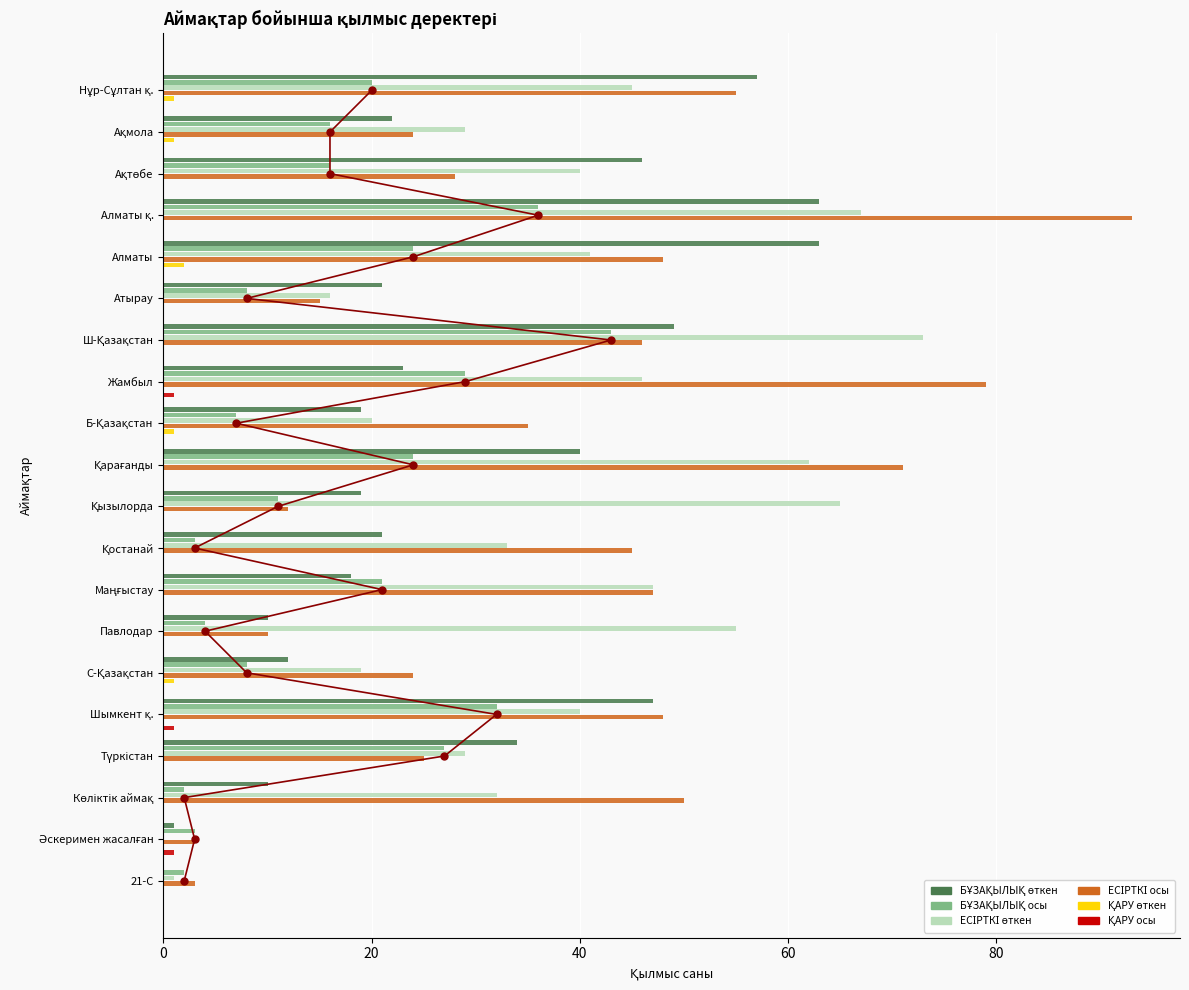

What is the difference between the maximum and minimum values in the ҚАРУ өткен series?

2